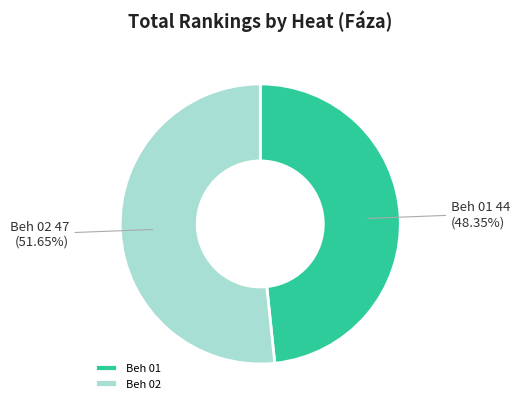

Which category has the smallest portion of the pie?

Beh 01